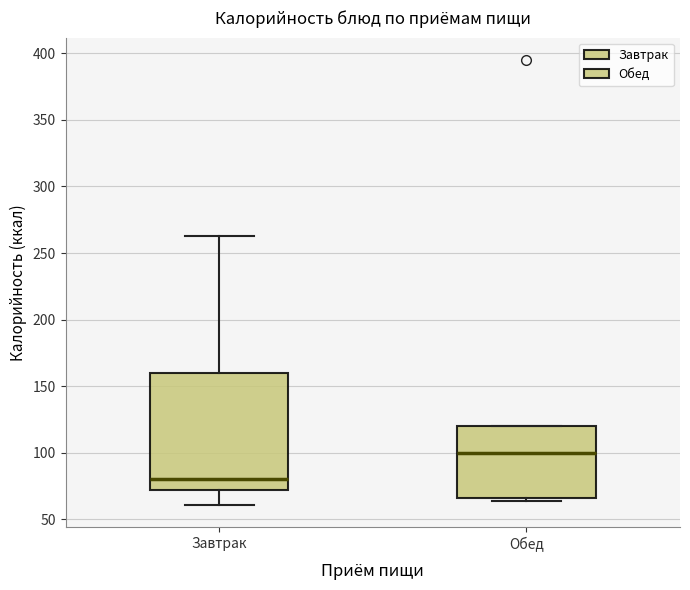

Which box is the tallest, from its lower edge to its upper edge?

Завтрак